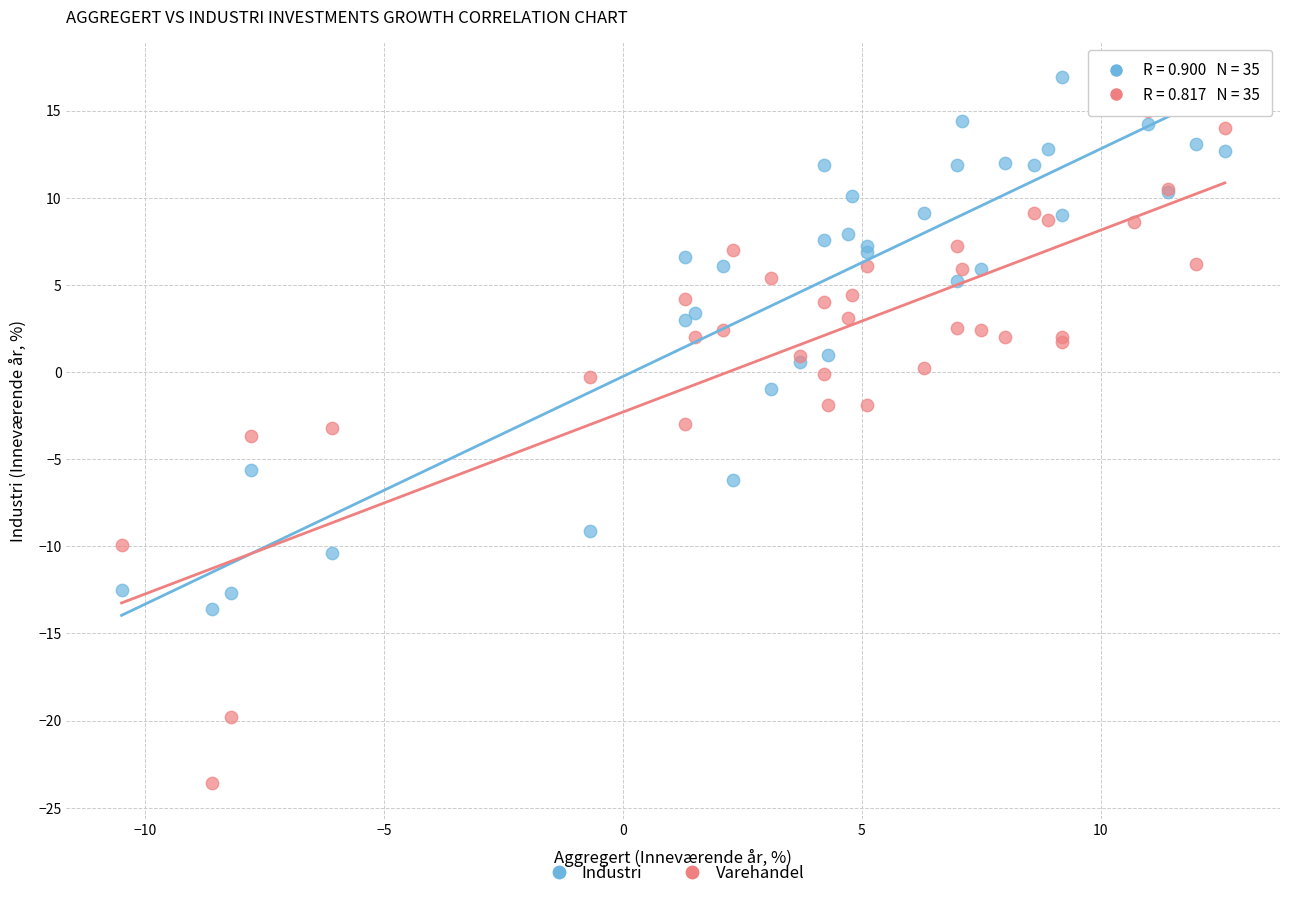

Which series contains the highest Y value?

Industri